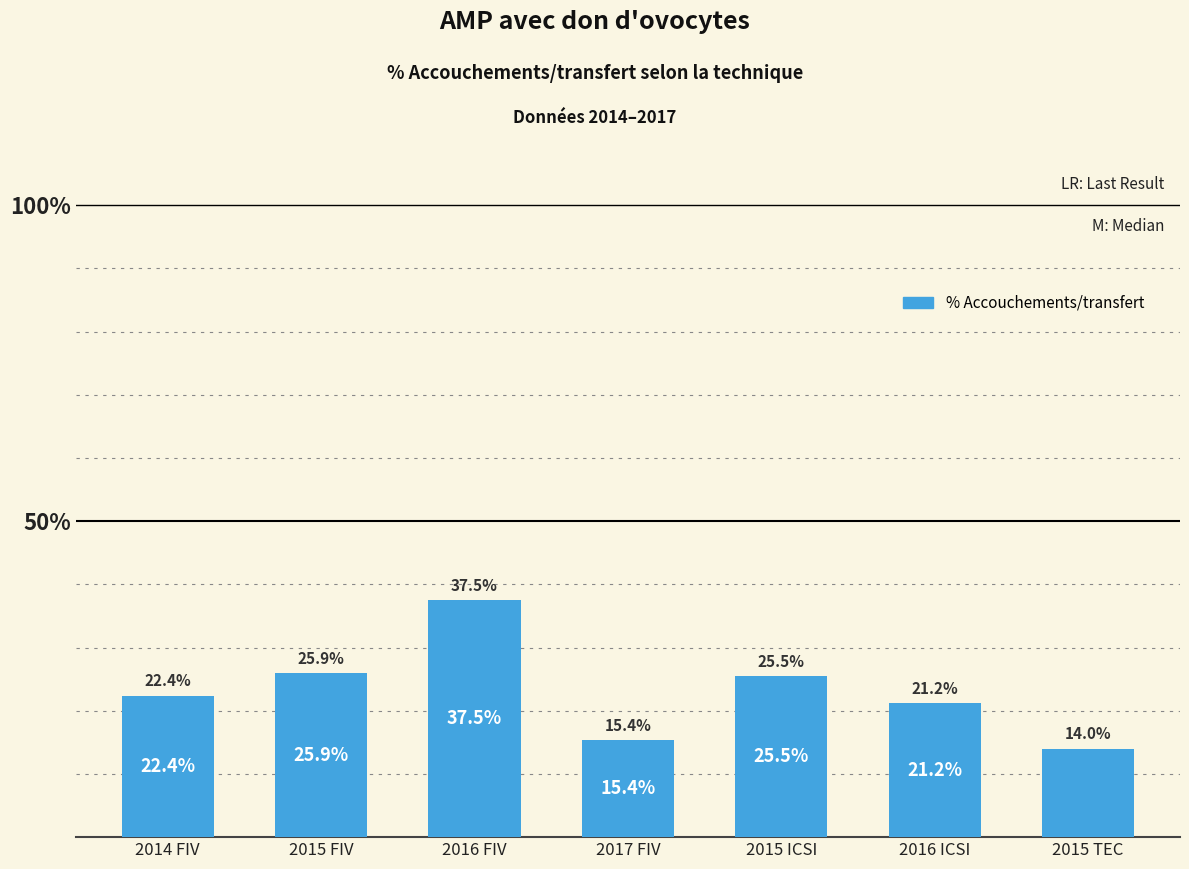

What is the difference between the maximum and minimum values?

23.5